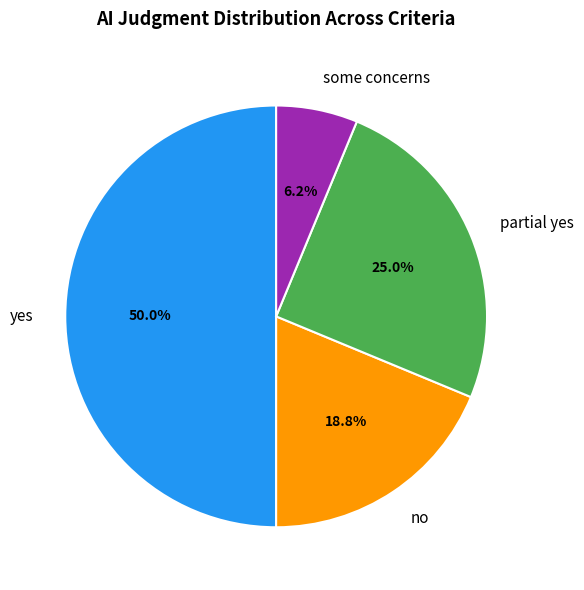

Which has a higher value, yes or no?

yes